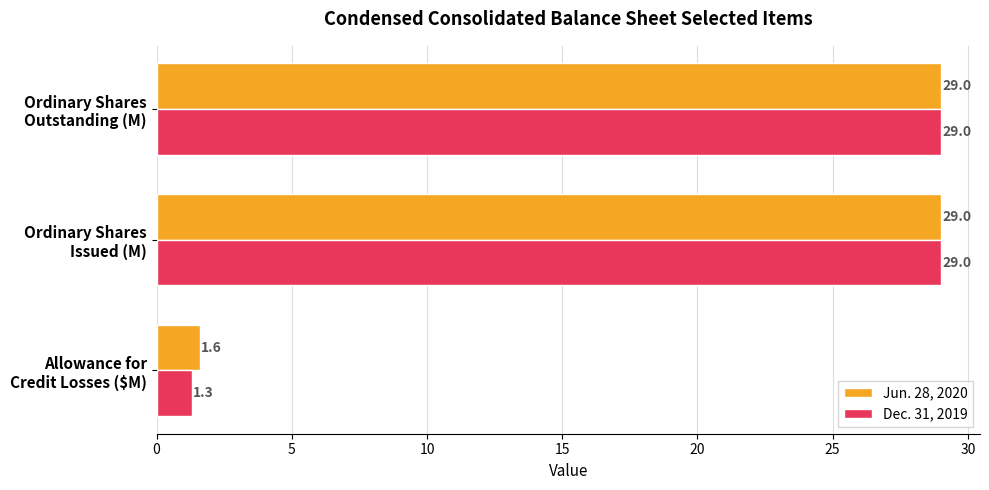

Which series has the widest spread of values?

Dec. 31, 2019